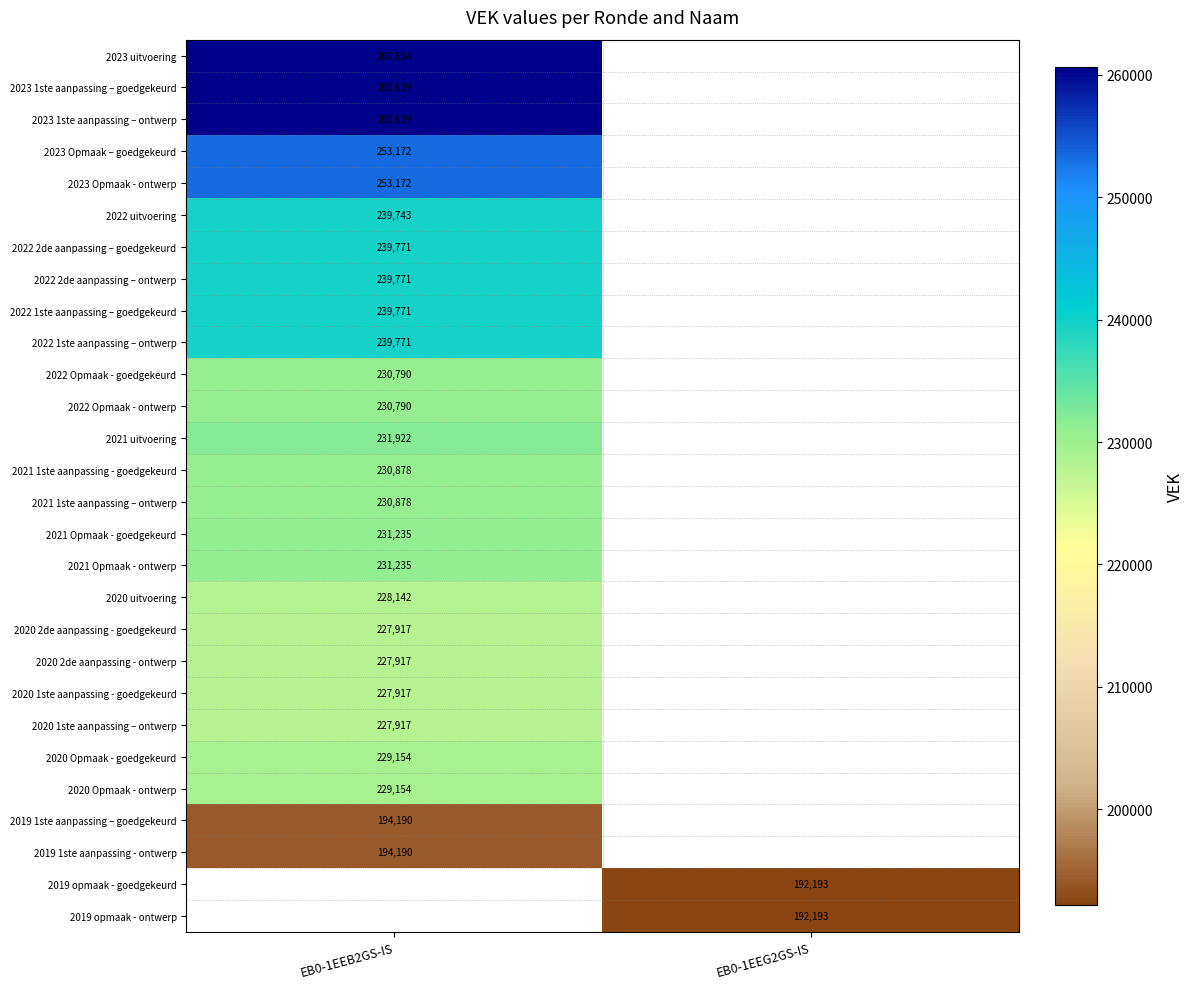

The value of 2020 uitvoering at EB0-1EEB2GS-IS is 228142. True or false?

True